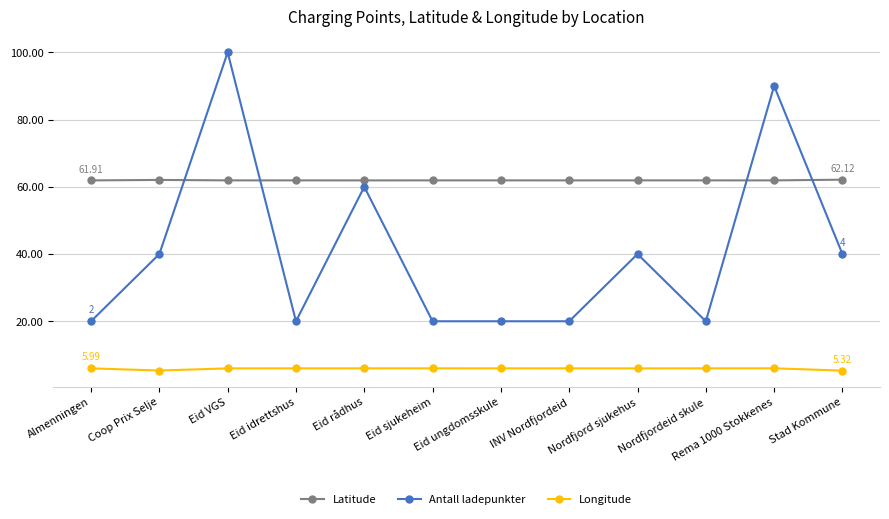

True or false: Longitude and Antall ladepunkter cross at least once.

False